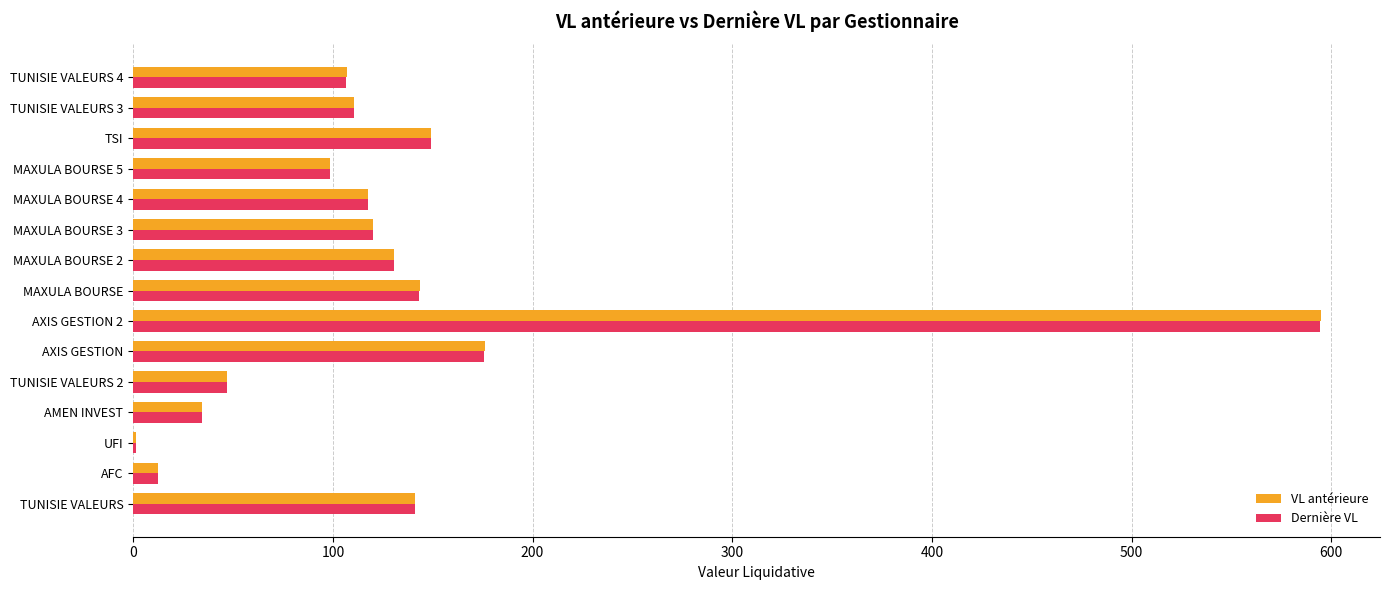

True or false: VL antérieure has a value of 34.4 at AMEN INVEST.

True